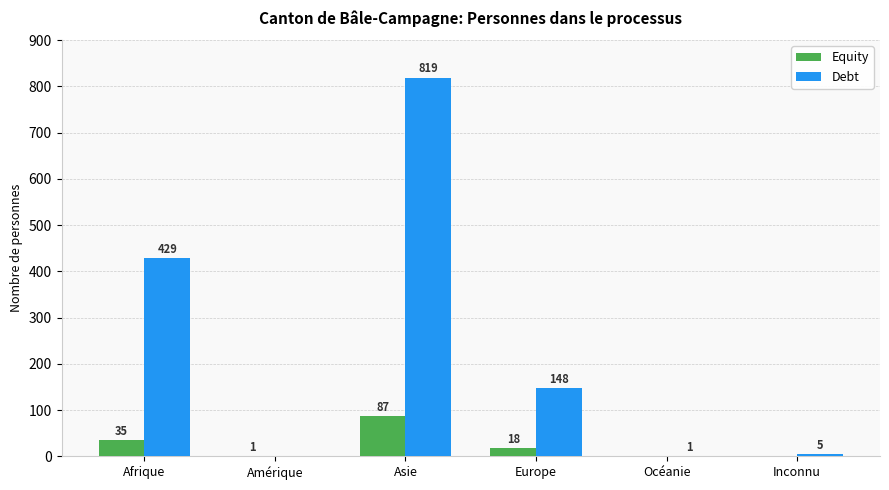

The value of Debt at Océanie is 1. True or false?

True